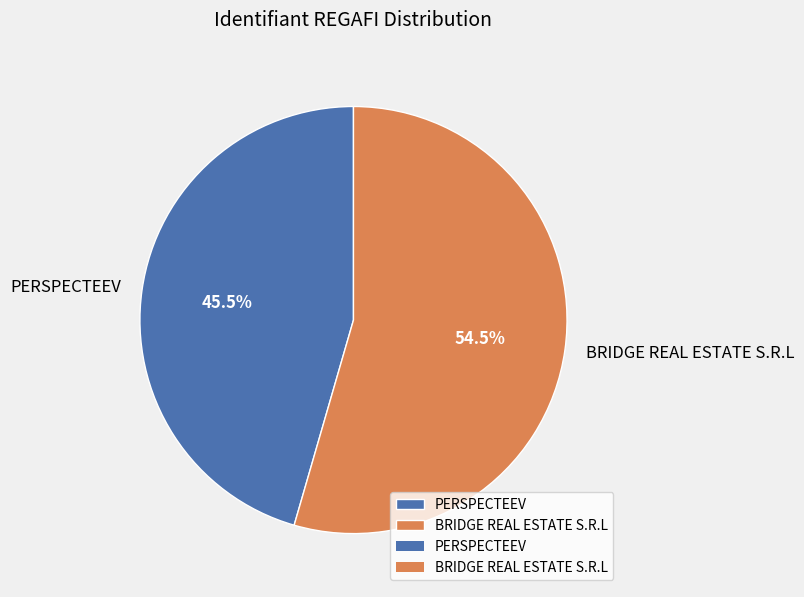

What percentage is NOT represented by PERSPECTEEV?

54.5%